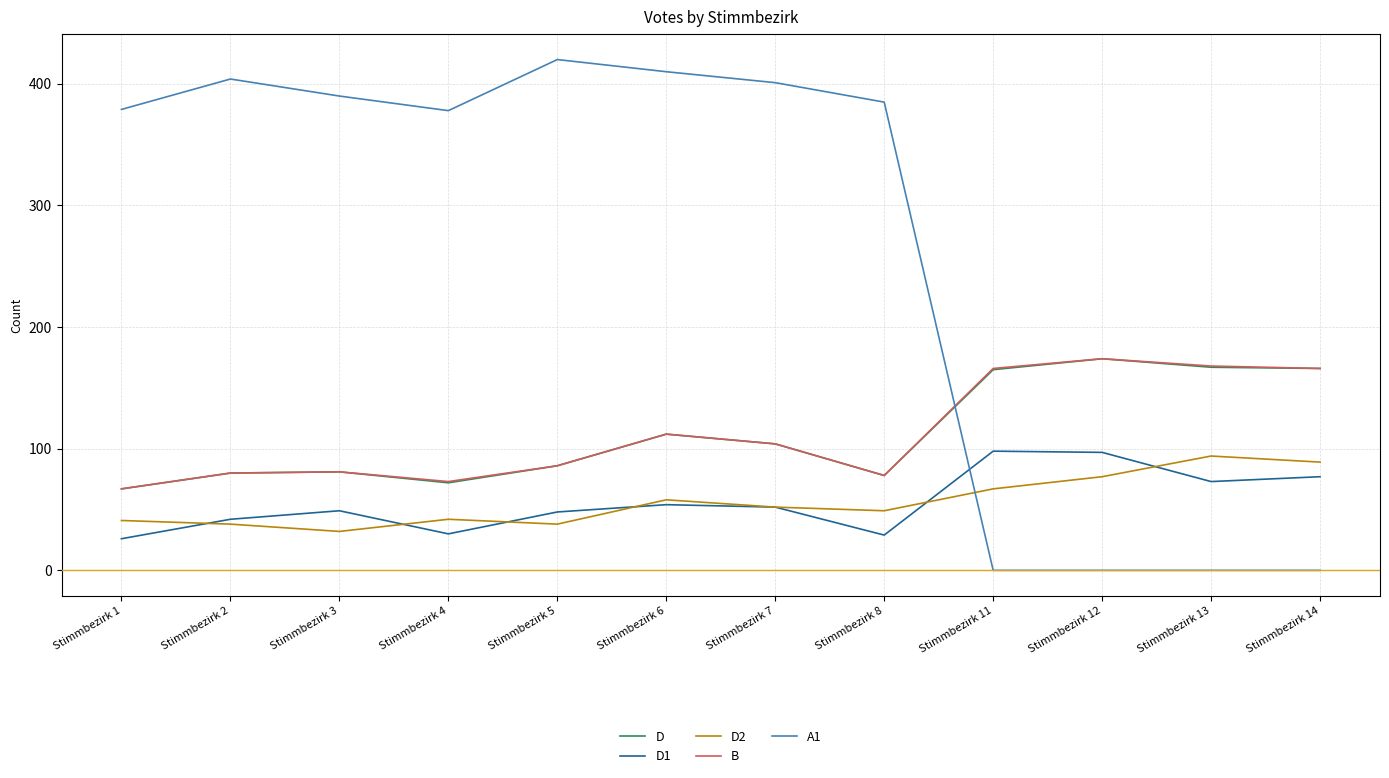

True or false: D has a value of 77 at Stimmbezirk 14.

False